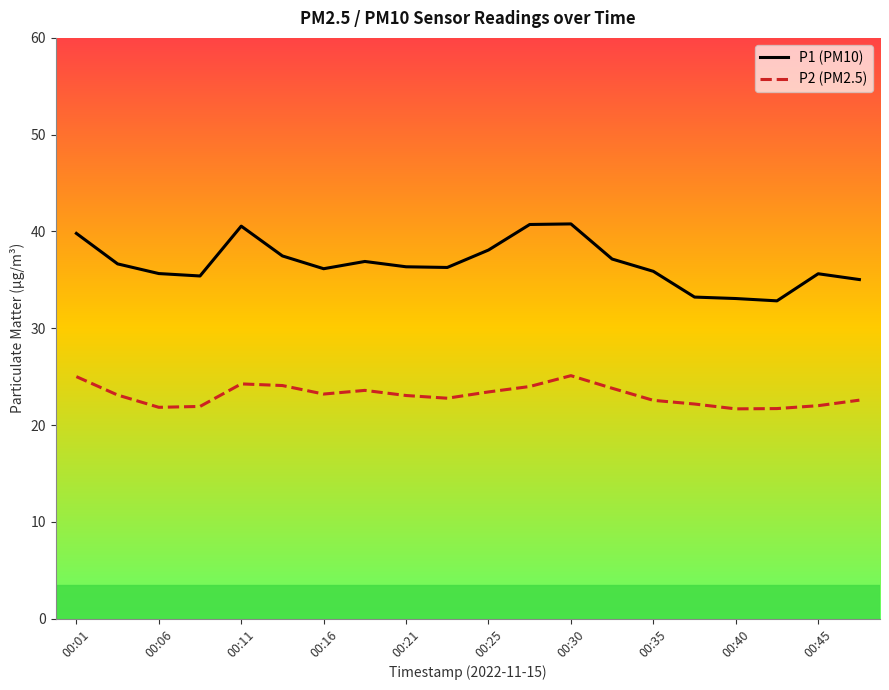

How many lines are shown in the chart?

2